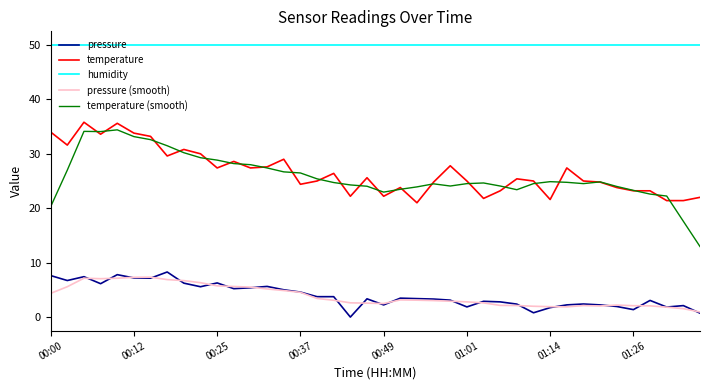

What is the maximum value shown in the chart?

50.0